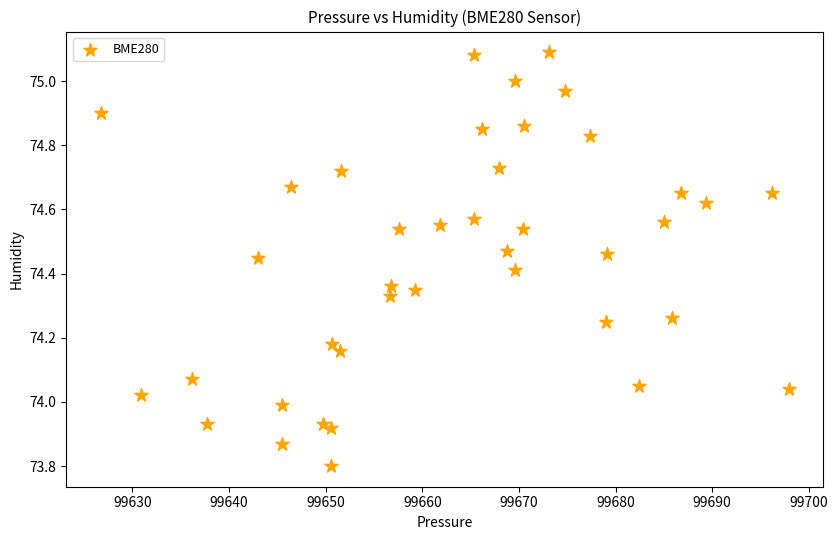

What is the range of Y values (max minus min)?

1.3